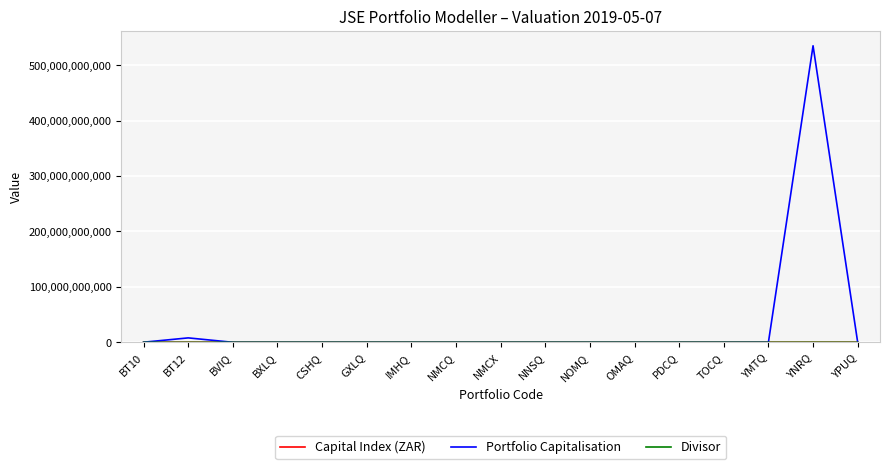

At which category is the sum across all series the highest?

YNRQ